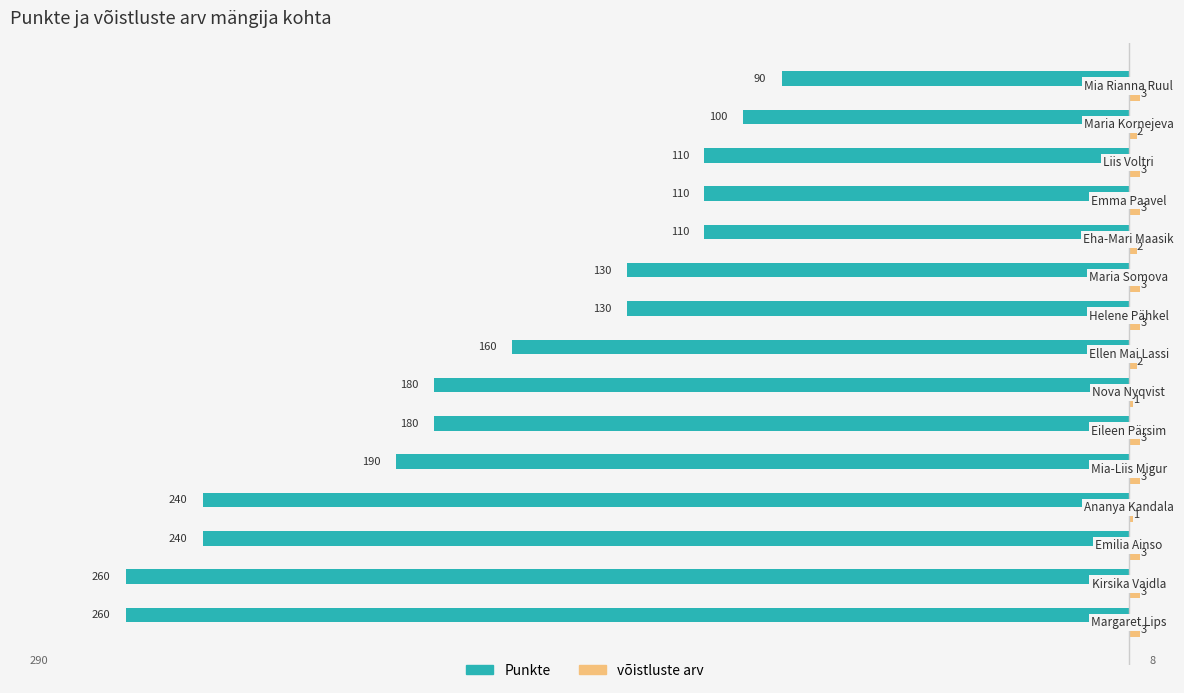

What are all the series names shown in the legend?

Punkte, võistluste arv